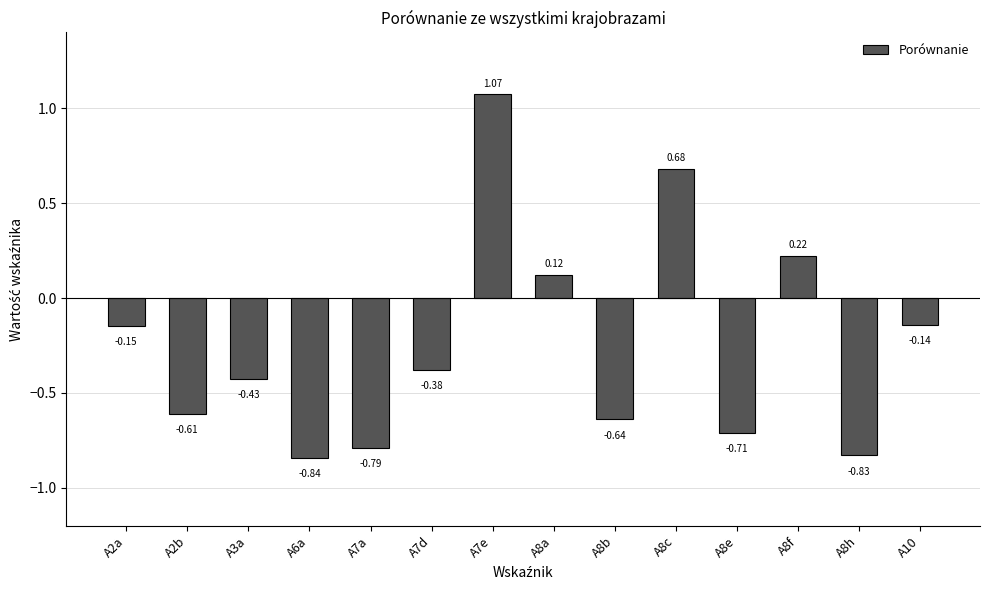

What is the sum of all values?

-3.4